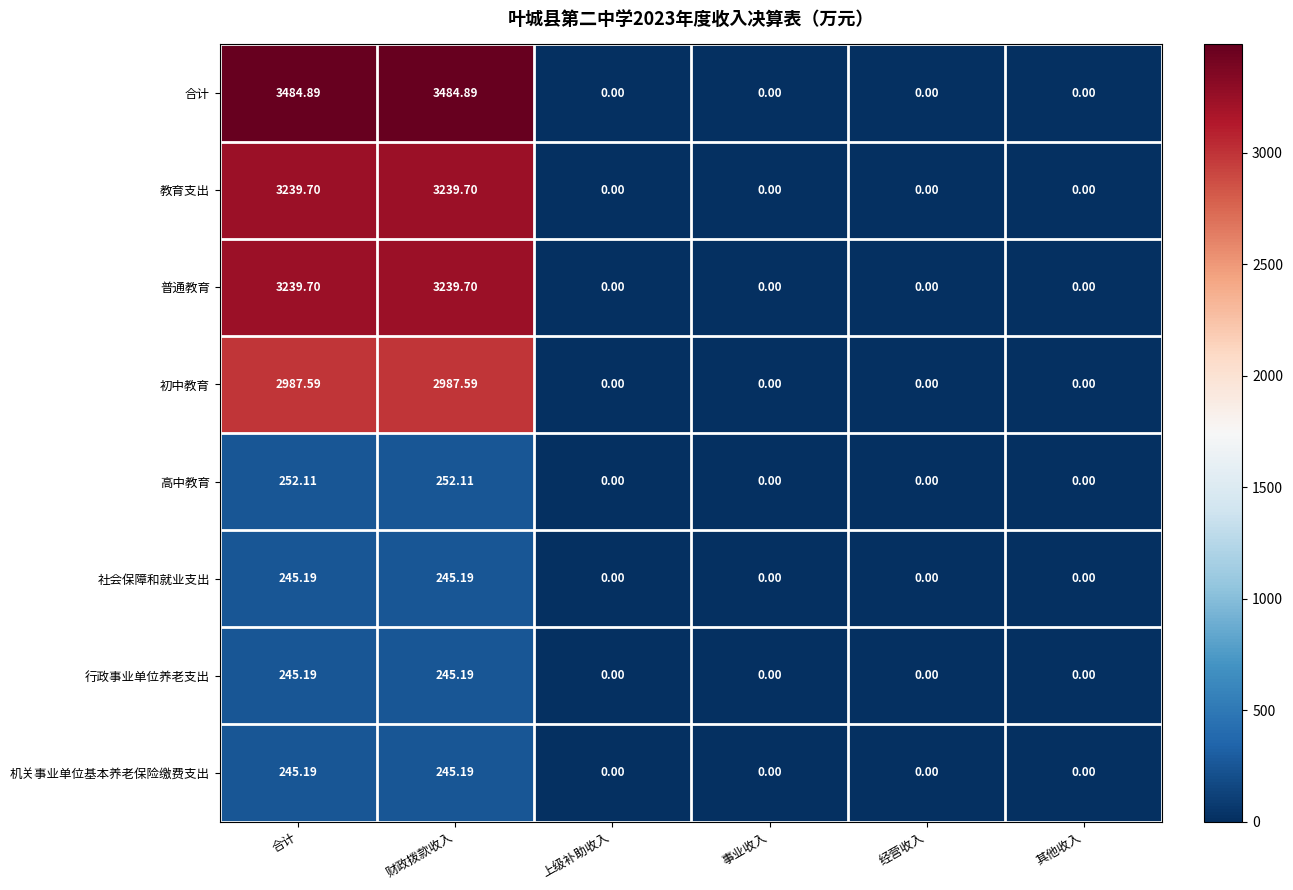

Is the value of 行政事业单位养老支出 at 事业收入 greater than the value of 合计 at 财政拨款收入?

No